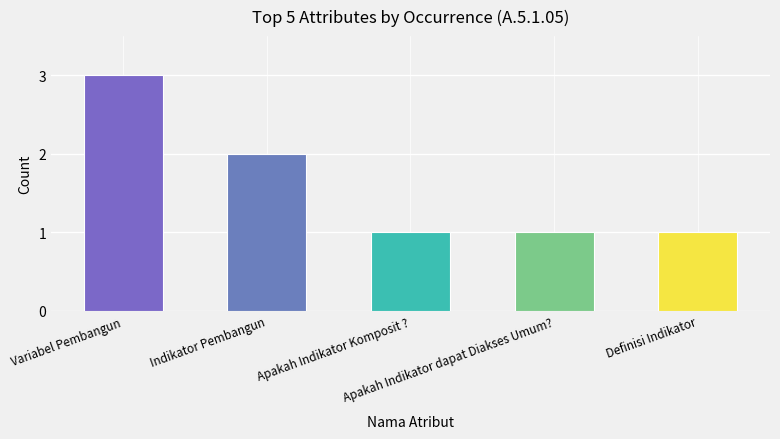

Approximately how many times larger is the value at Indikator Pembangun compared to Definisi Indikator?

2.0